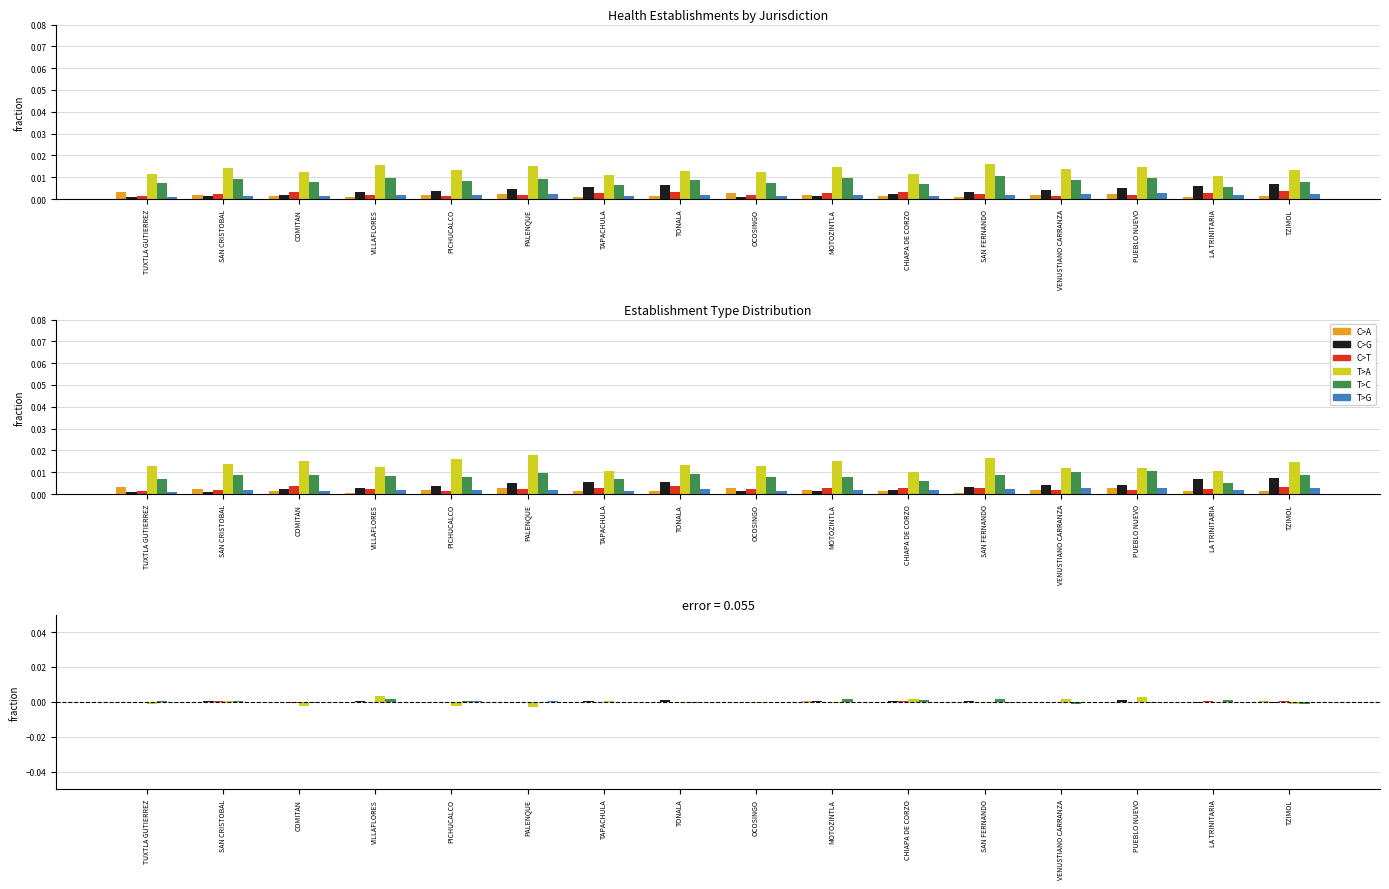

Between COMITAN and MOTOZINTLA, which series saw the biggest shift?

T>C